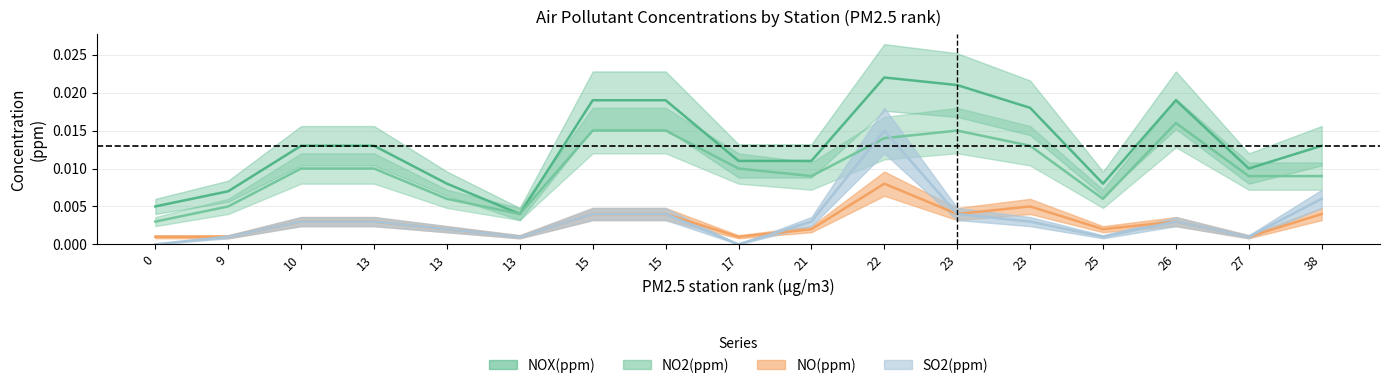

Reading left to right, extract all data points from this chart.

NOX(ppm): 0=0.0	9=0.0	10=0.0	13=0.0	13=0.0	13=0.0	15=0.0	15=0.0	17=0.0	21=0.0	22=0.0	23=0.0	23=0.0	25=0.0	26=0.0	27=0.0	38=0.0
NO2(ppm): 0=0.0	9=0.0	10=0.0	13=0.0	13=0.0	13=0.0	15=0.0	15=0.0	17=0.0	21=0.0	22=0.0	23=0.0	23=0.0	25=0.0	26=0.0	27=0.0	38=0.0
NO(ppm): 0=0.0	9=0.0	10=0.0	13=0.0	13=0.0	13=0.0	15=0.0	15=0.0	17=0.0	21=0.0	22=0.0	23=0.0	23=0.0	25=0.0	26=0.0	27=0.0	38=0.0
SO2(ppm): 0=0.0	9=0.0	10=0.0	13=0.0	13=0.0	13=0.0	15=0.0	15=0.0	17=0.0	21=0.0	22=0.0	23=0.0	23=0.0	25=0.0	26=0.0	27=0.0	38=0.0